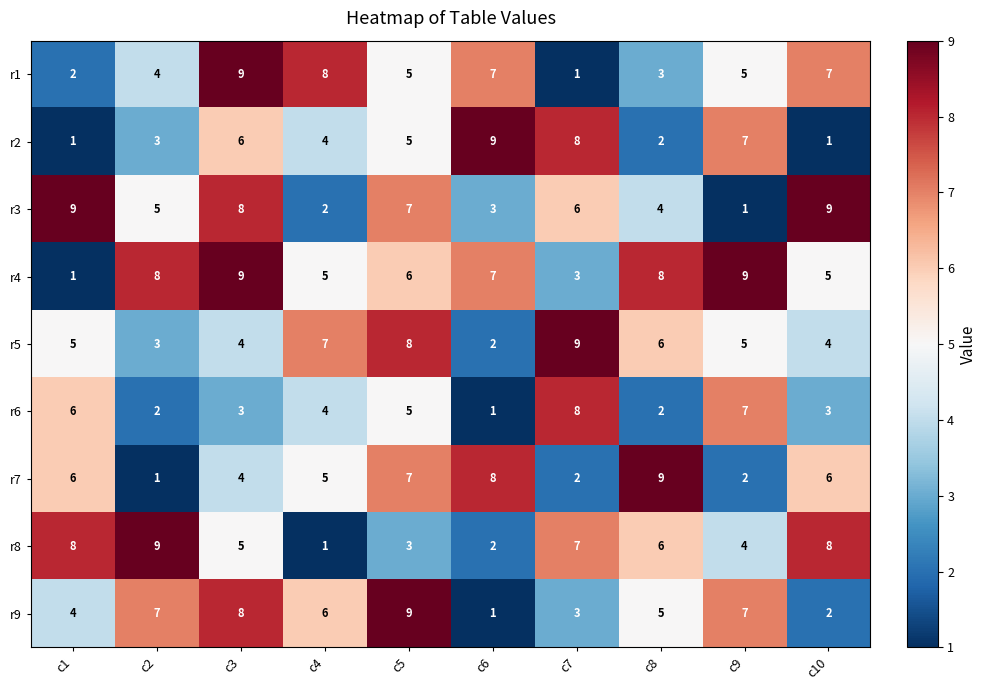

What is the greatest value displayed?

9